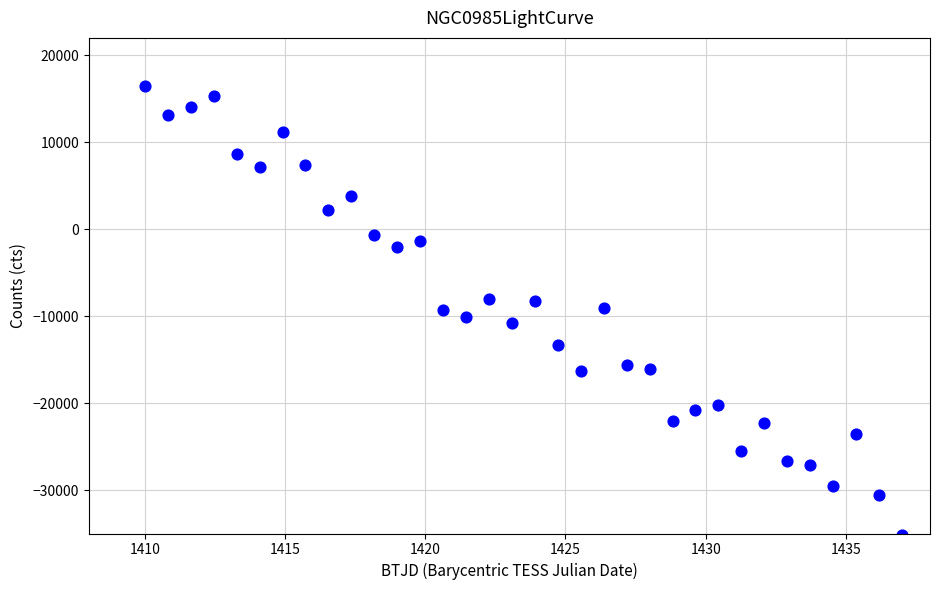

What is the range of Y values (max minus min)?

51663.3